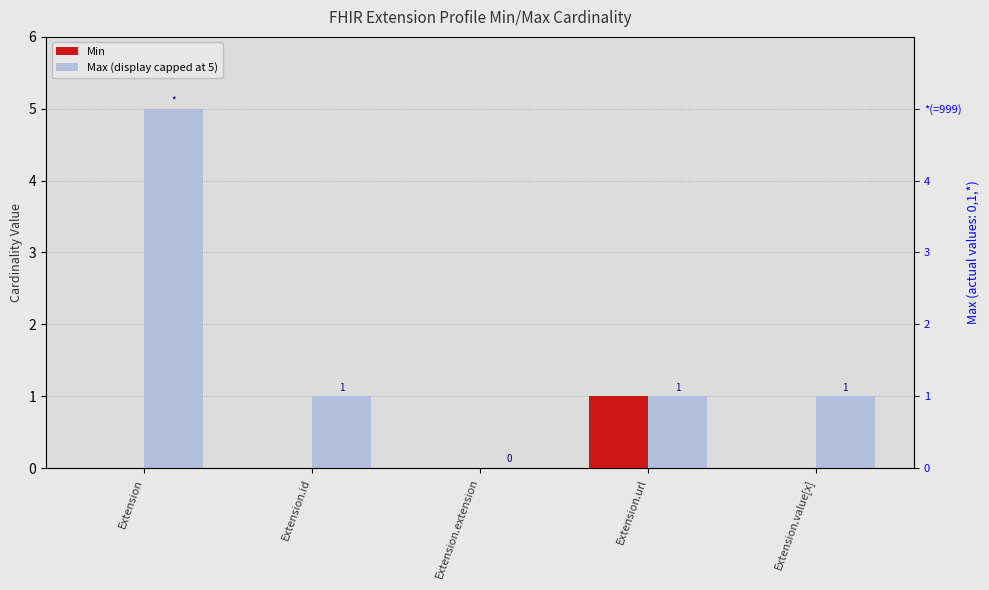

What position from the left is Extension.url?

4